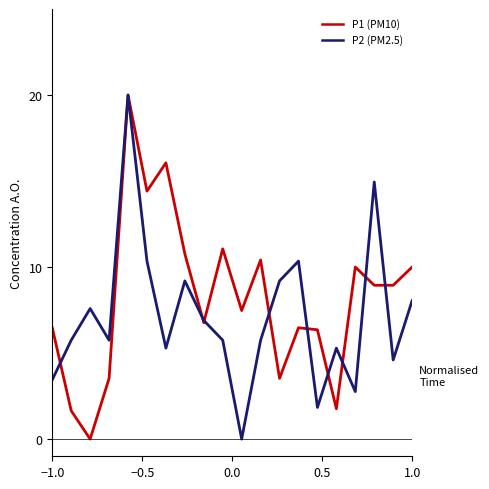

What is the highest value of the P2 (PM2.5) series?

20.0